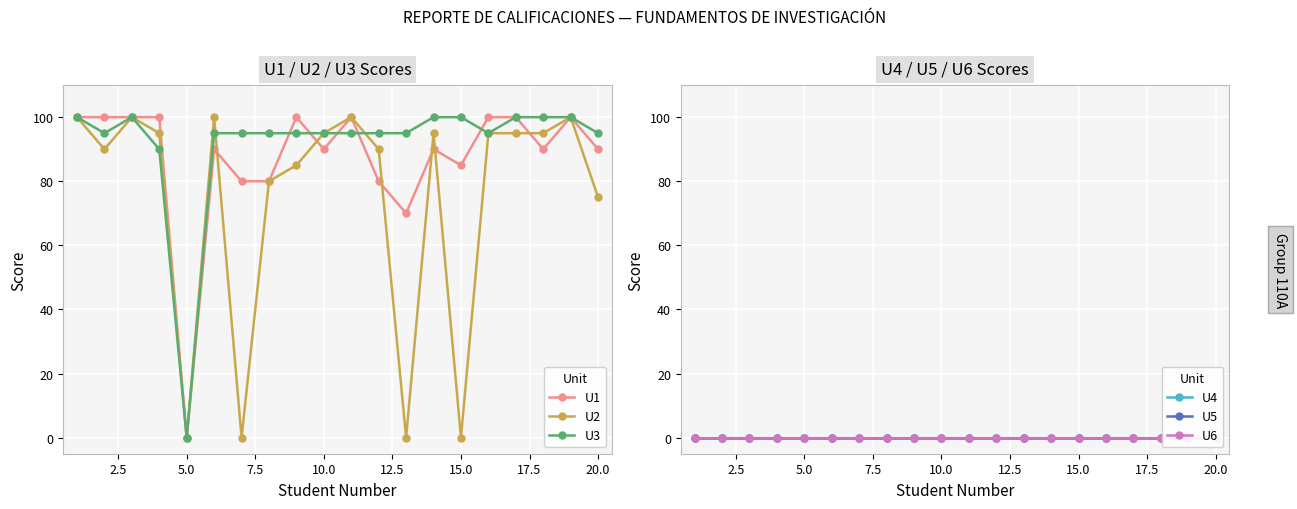

What is the greatest value displayed?

100